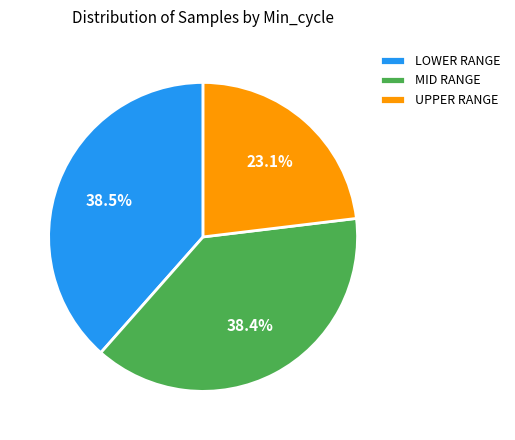

Which category has the smallest portion of the pie?

UPPER RANGE